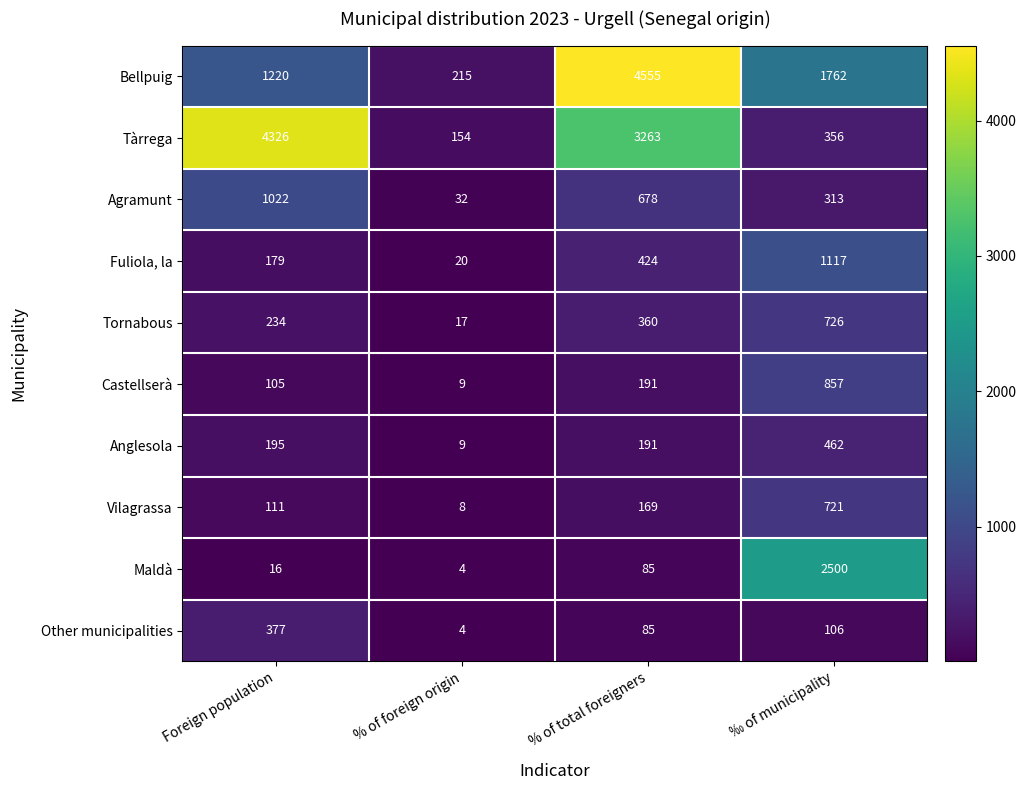

List the labels in order of Tàrrega value, smallest first.

% of foreign origin, ‰ of municipality, % of total foreigners, Foreign population